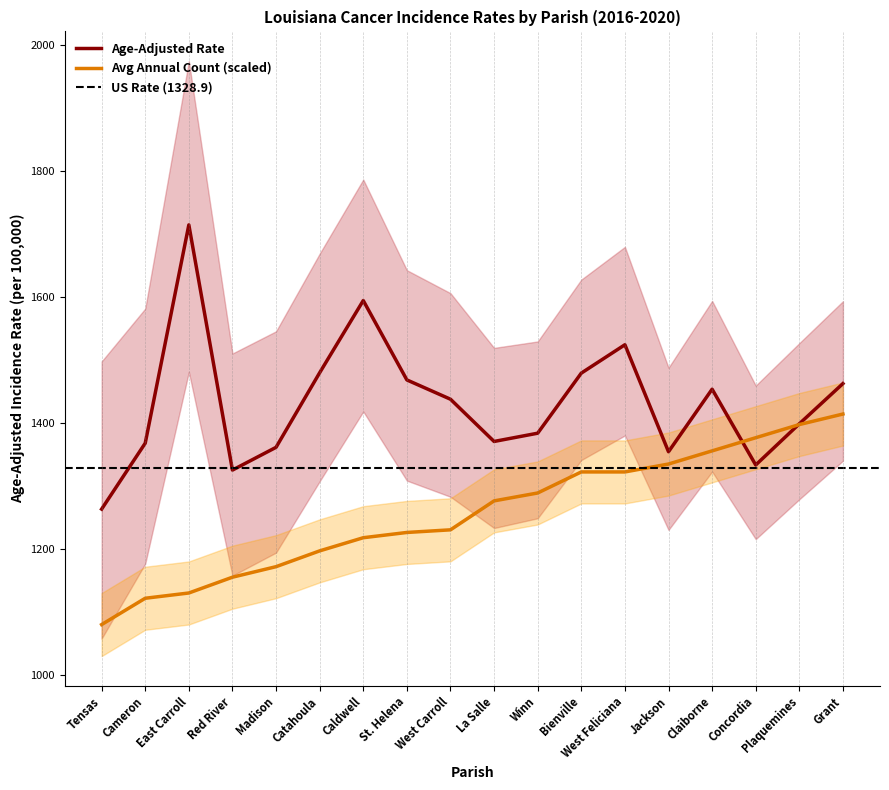

Is it true that Age-Adjusted Rate equals 316.9 at Tensas?

False